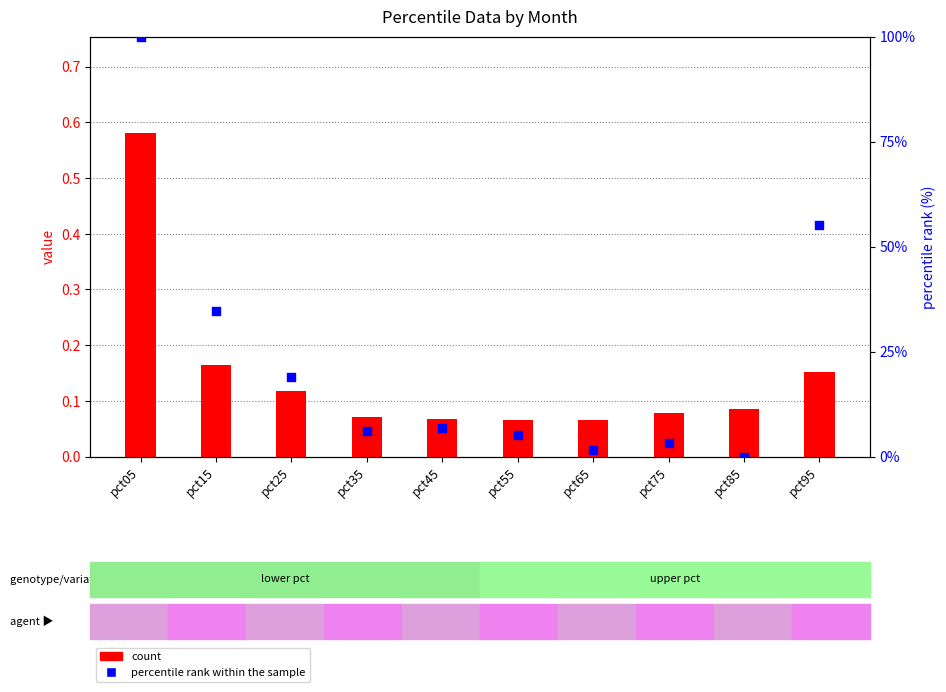

At which category is the sum across all series the highest?

pct05